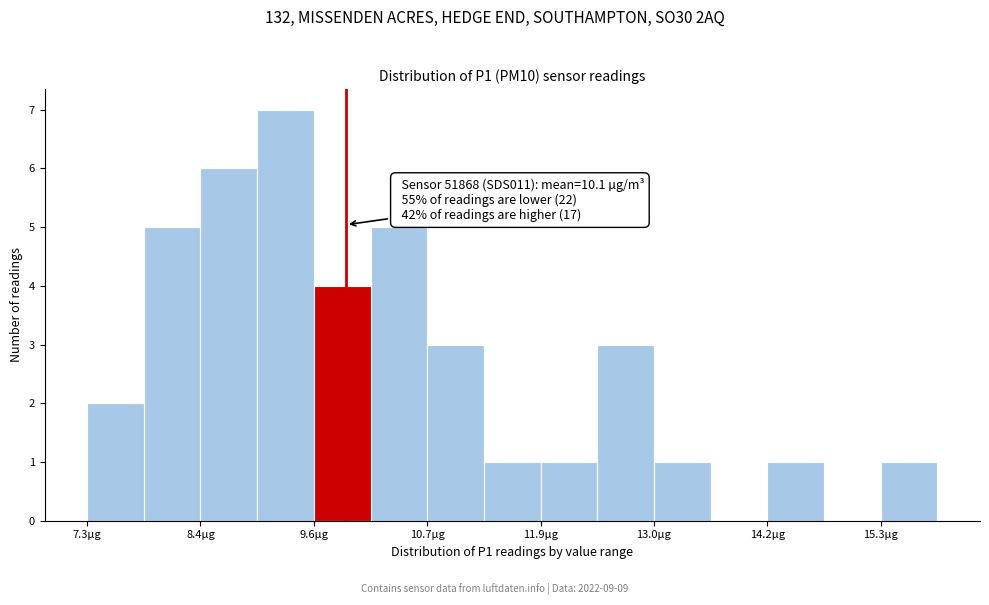

Around what value on the x-axis is the tallest bar? Give the approximate position of its centre, as read against the axis.

9.2